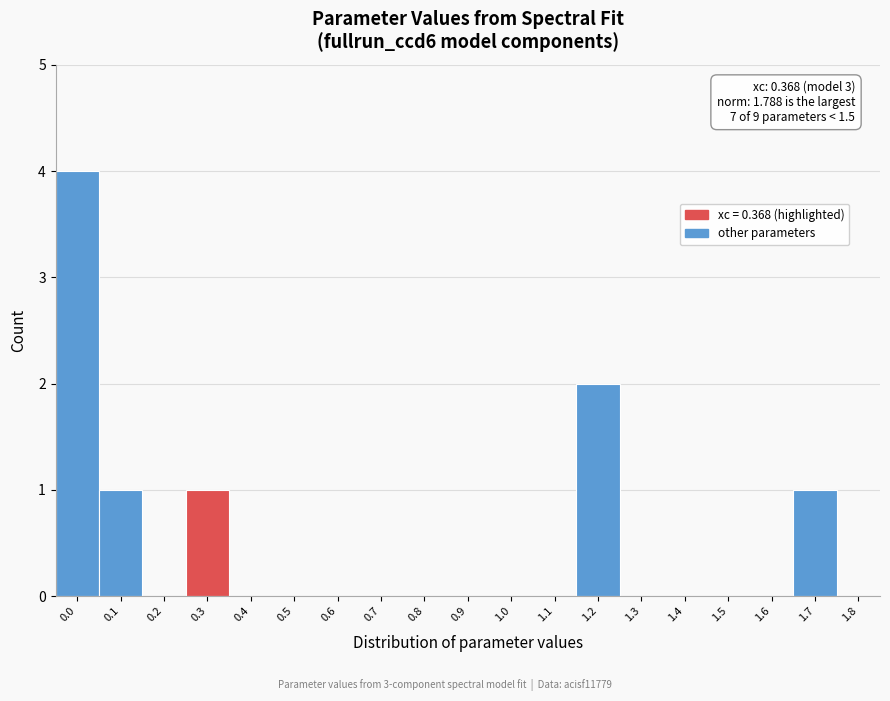

Reading right to left, list all the values displayed in this chart.

1.8=0	1.7=1	1.6=0	1.5=0	1.4=0	1.3=0	1.2=2	1.1=0	1.0=0	0.9=0	0.8=0	0.7=0	0.6=0	0.5=0	0.4=0	0.3=1	0.2=0	0.1=1	0.0=4